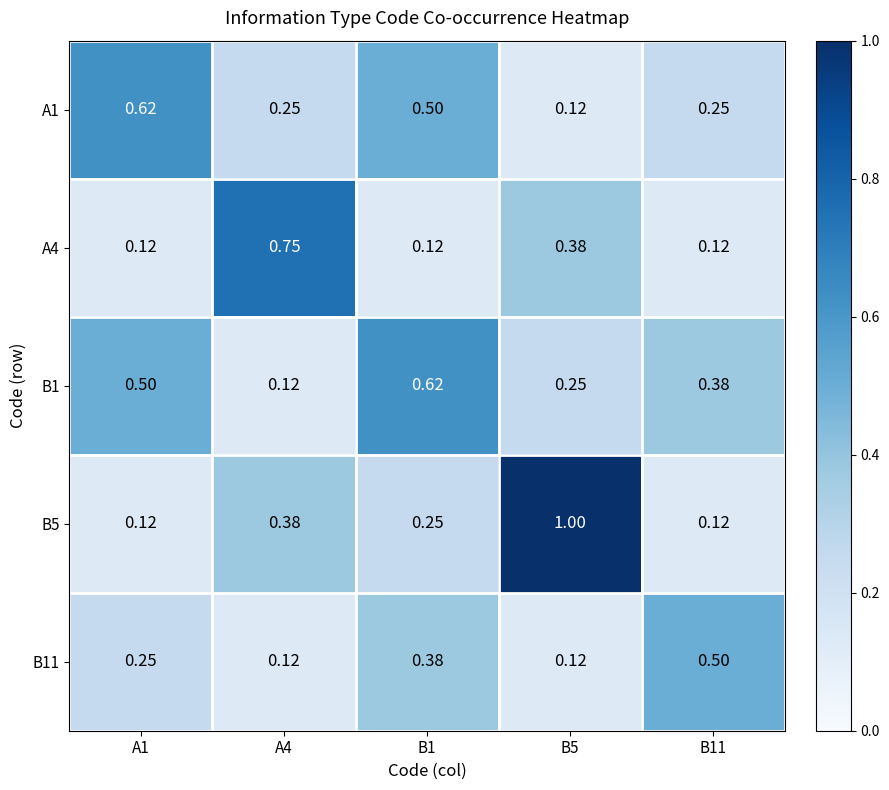

Is the value of A1 at A1 greater than the value of B11 at A4?

Yes